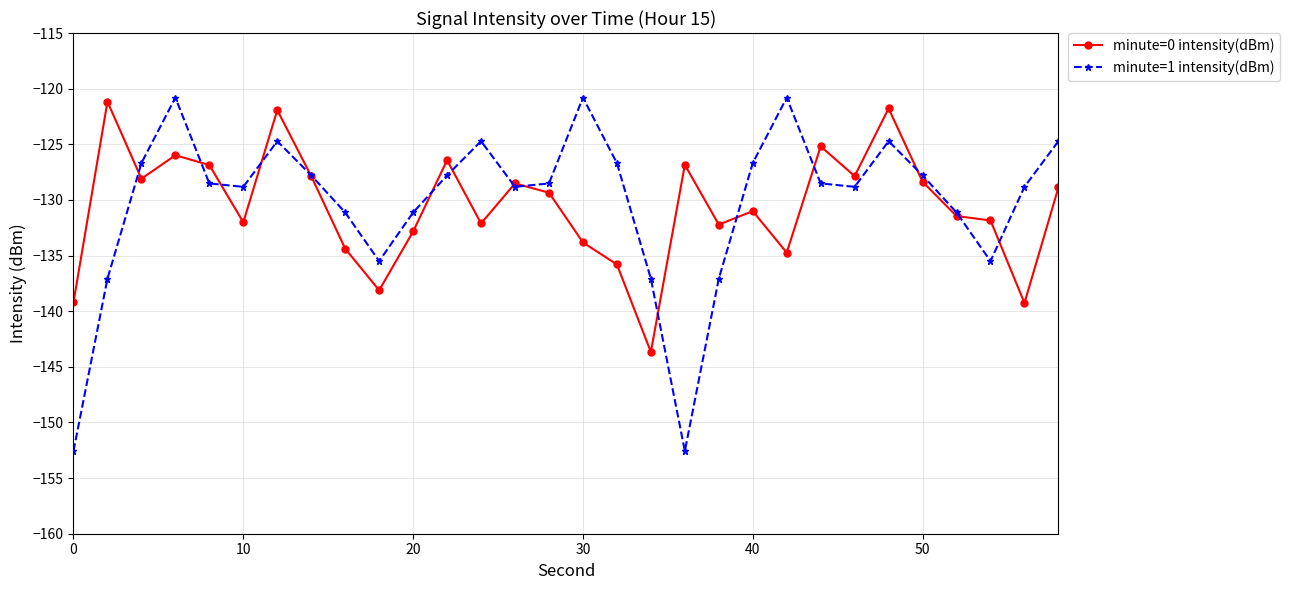

In minute=0 intensity(dBm), how many points are lower than both neighbors (excluding endpoints)?

9